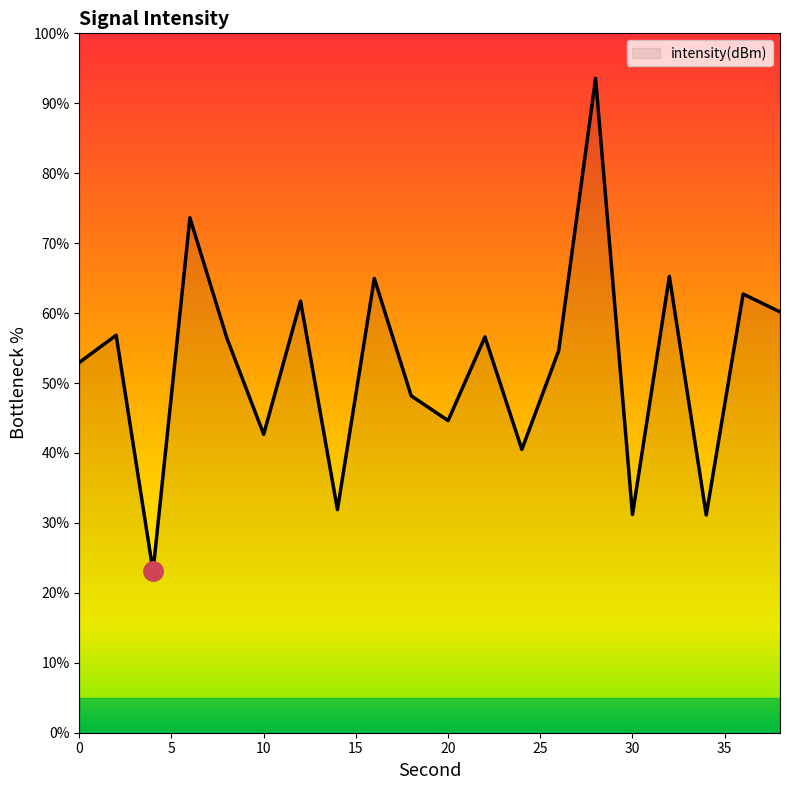

How many lines are shown in the chart?

1